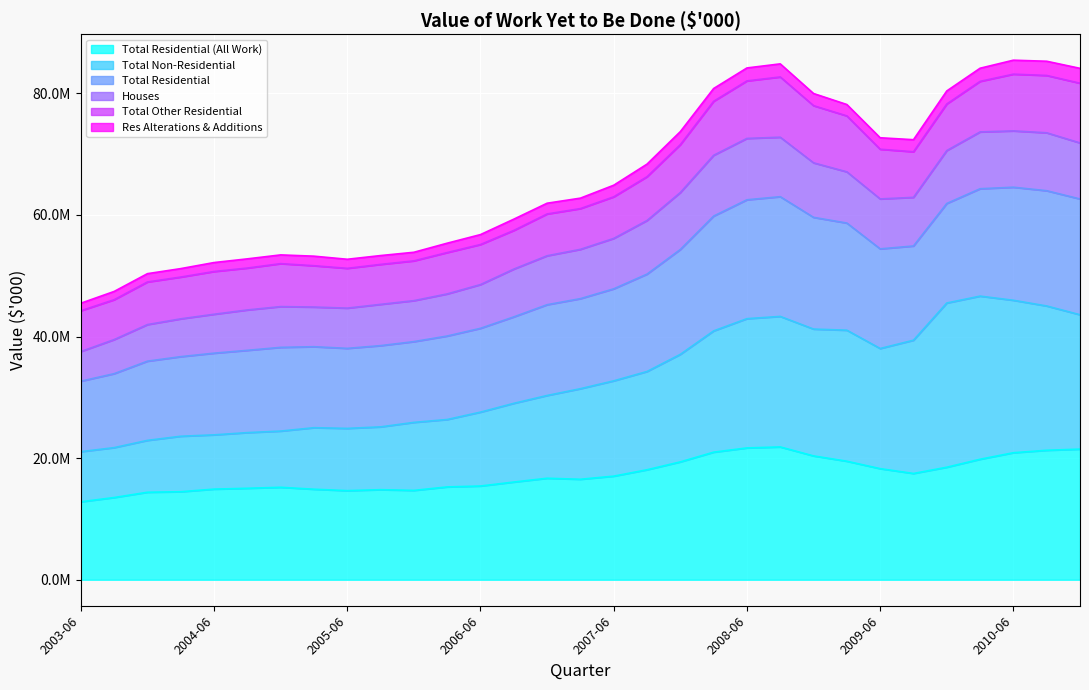

Which series has the largest total across all categories?

Total Residential (All Work)